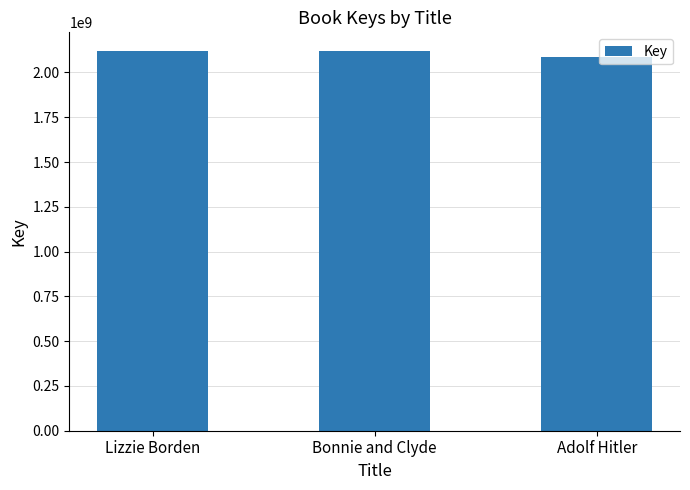

What is the value of the 2nd bar from the left?

2118138062